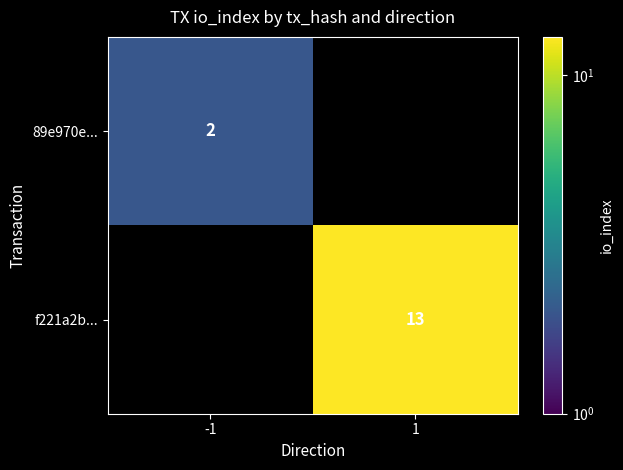

Is it true that 89e970e... equals 2 at -1?

True